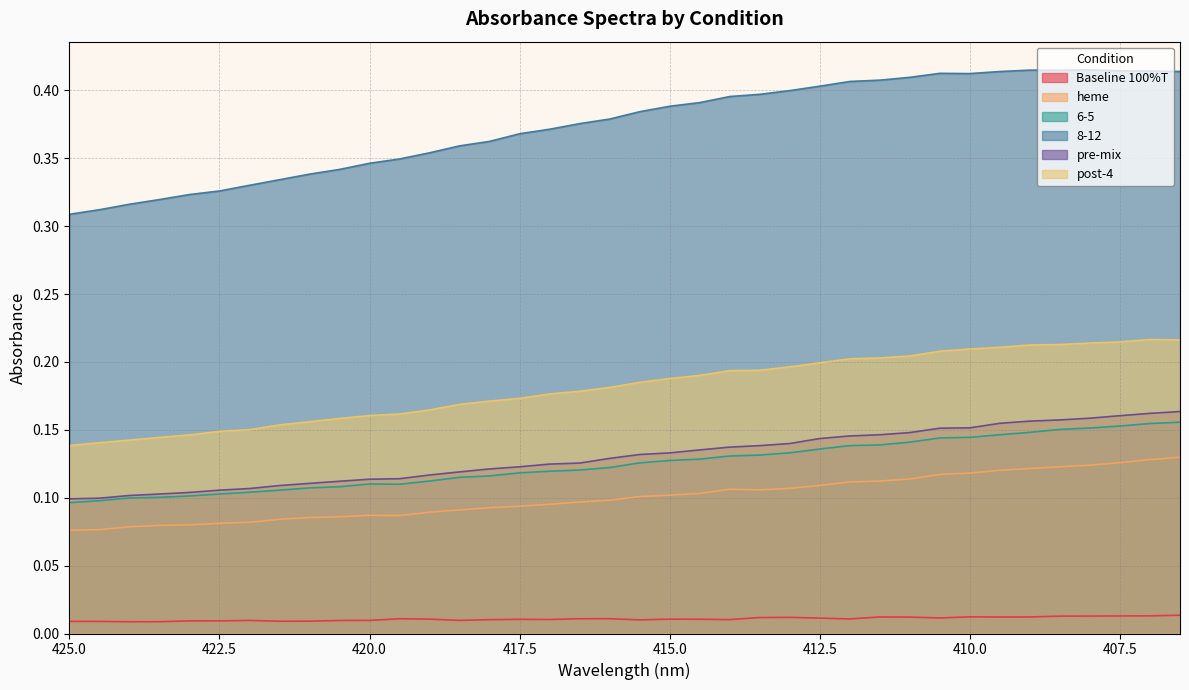

True or false: pre-mix has more than 1 points higher than both neighbors.

False